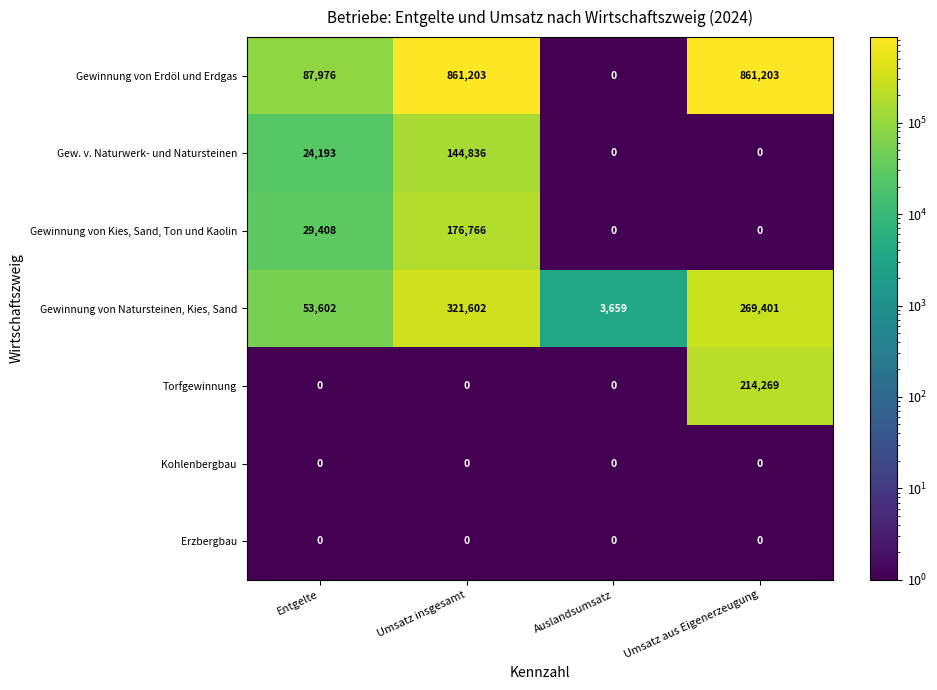

What is the difference between the maximum and minimum values in the Gewinnung von Kies, Sand, Ton und Kaolin series?

176766